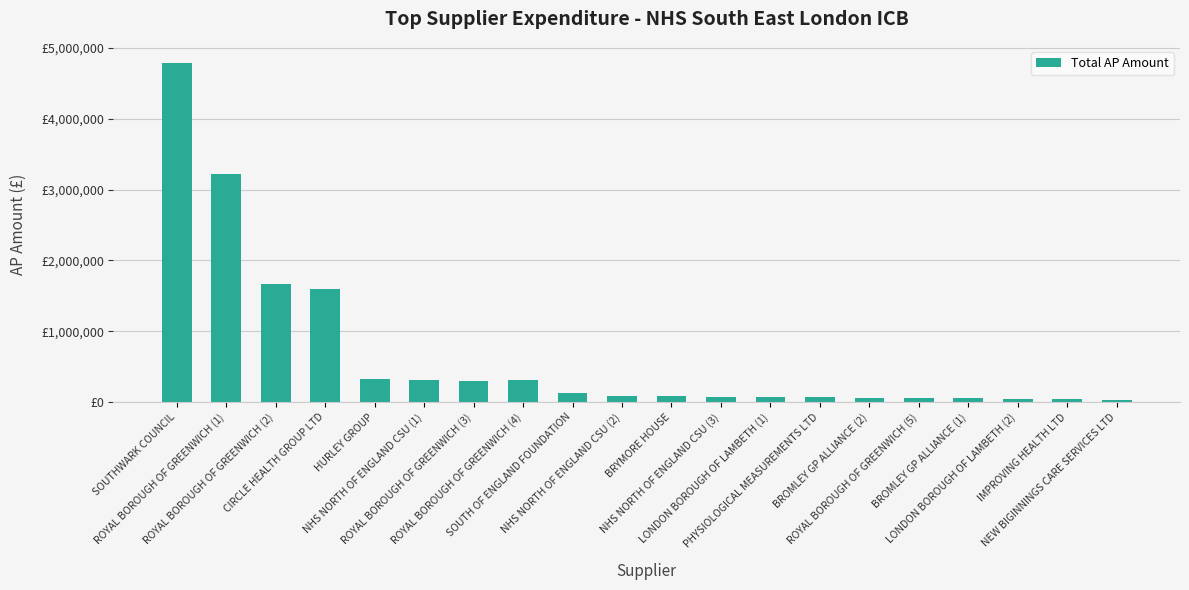

Where is the data nearest to the value 2413163?

ROYAL BOROUGH OF GREENWICH (2)